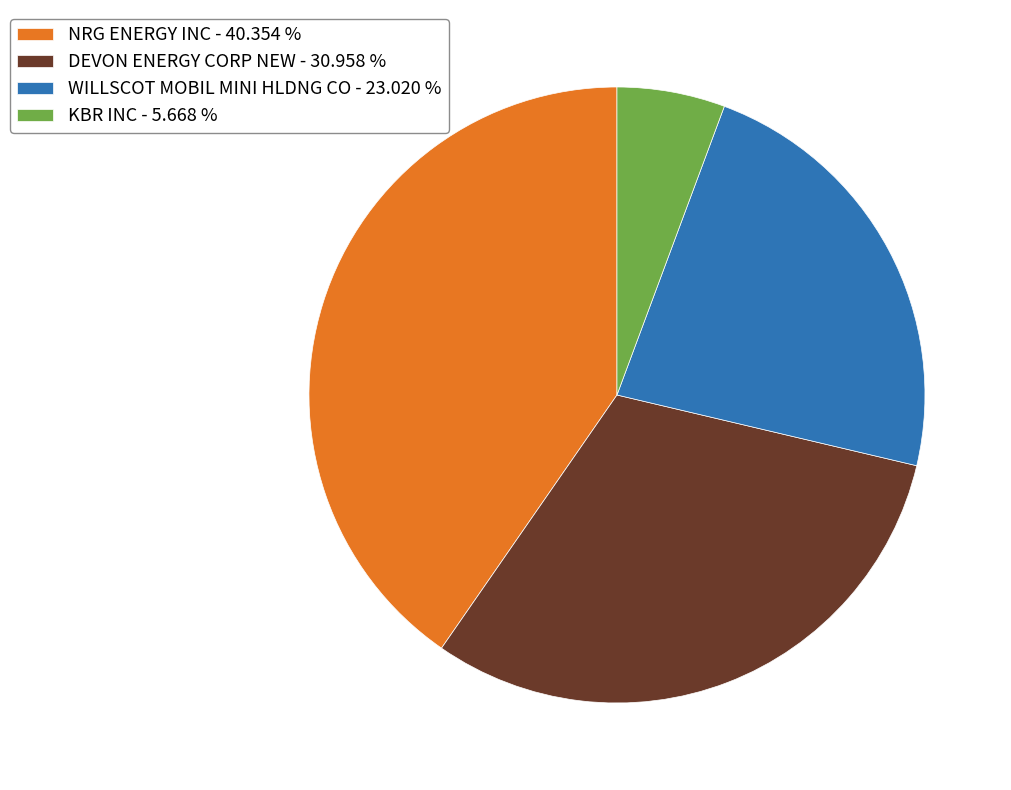

Is it true that WILLSCOT MOBIL MINI HLDNG CO is 23% of the pie?

True